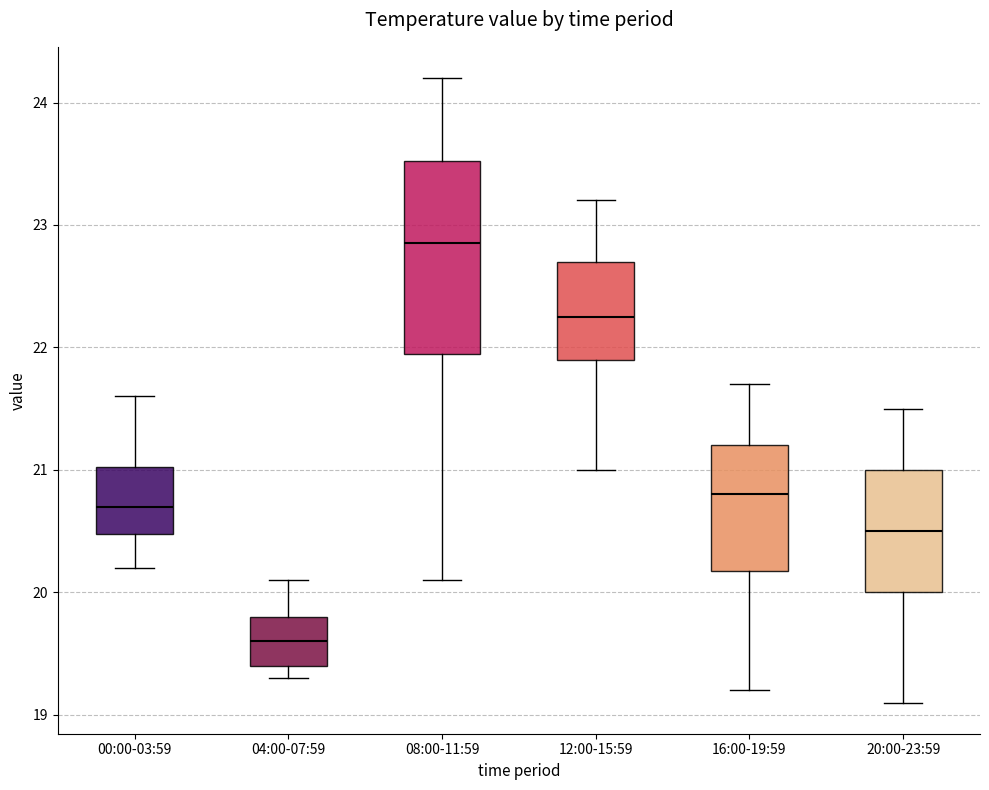

Reading left to right, read every box against the y-axis: the position of its median line, the range the box covers, and the ends of its whiskers. The values are not printed on the chart, so give them approximately, as read against the axis.

00:00-03:59: median 20.7, box 20.5 to 21.0, whiskers 20.2 to 21.6
04:00-07:59: median 19.6, box 19.4 to 19.8, whiskers 19.3 to 20.1
08:00-11:59: median 22.9, box 22.0 to 23.5, whiskers 20.1 to 24.2
12:00-15:59: median 22.3, box 21.9 to 22.7, whiskers 21.0 to 23.2
16:00-19:59: median 20.8, box 20.2 to 21.2, whiskers 19.2 to 21.7
20:00-23:59: median 20.5, box 20.0 to 21.0, whiskers 19.1 to 21.5